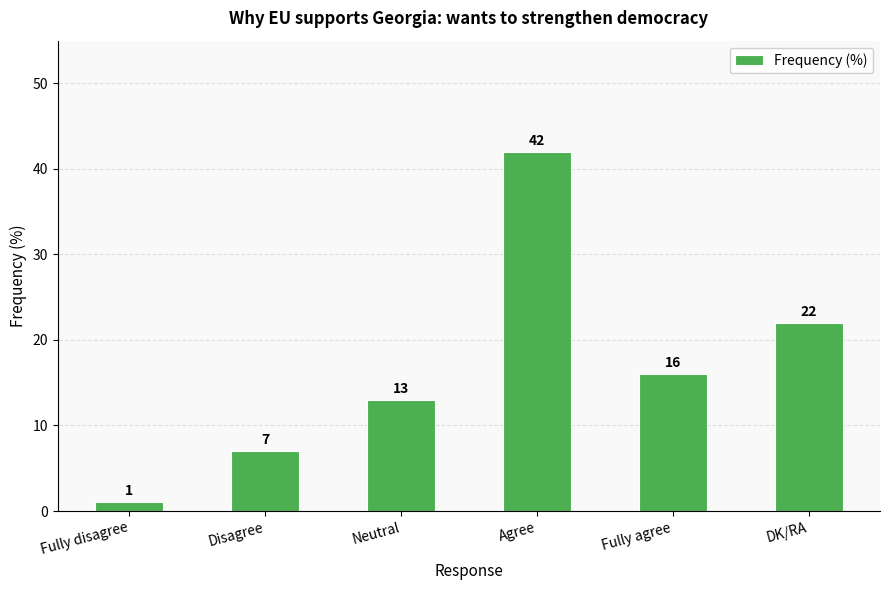

How many data points does each series have?

6